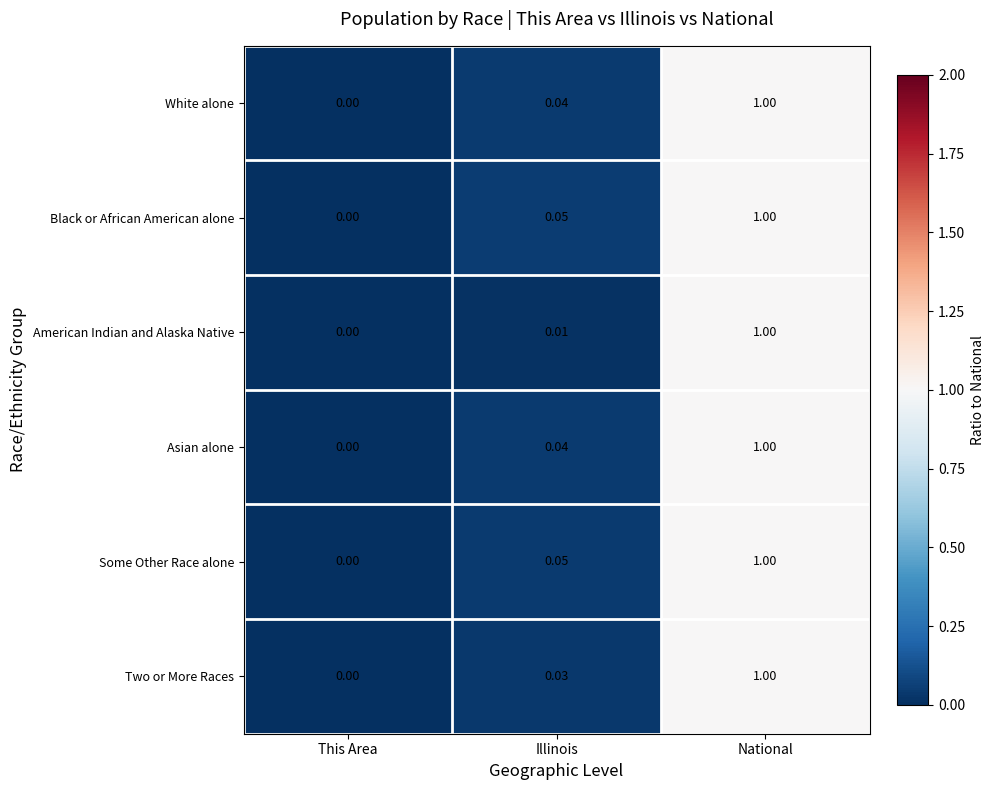

List the labels in order of American Indian and Alaska Native value, smallest first.

This Area, Illinois, National